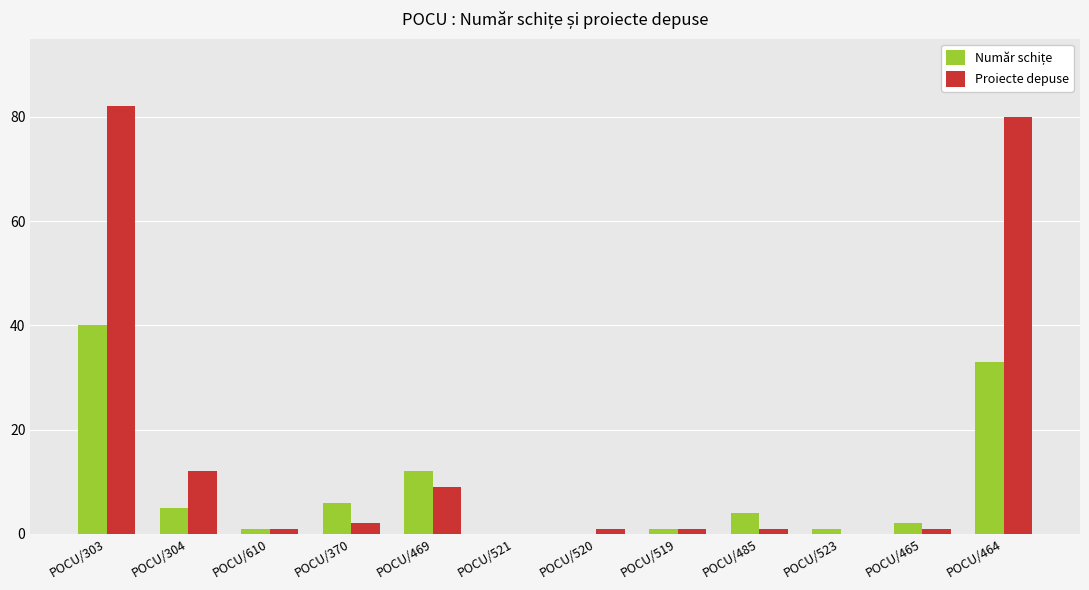

What is the highest value of the Proiecte depuse series?

82